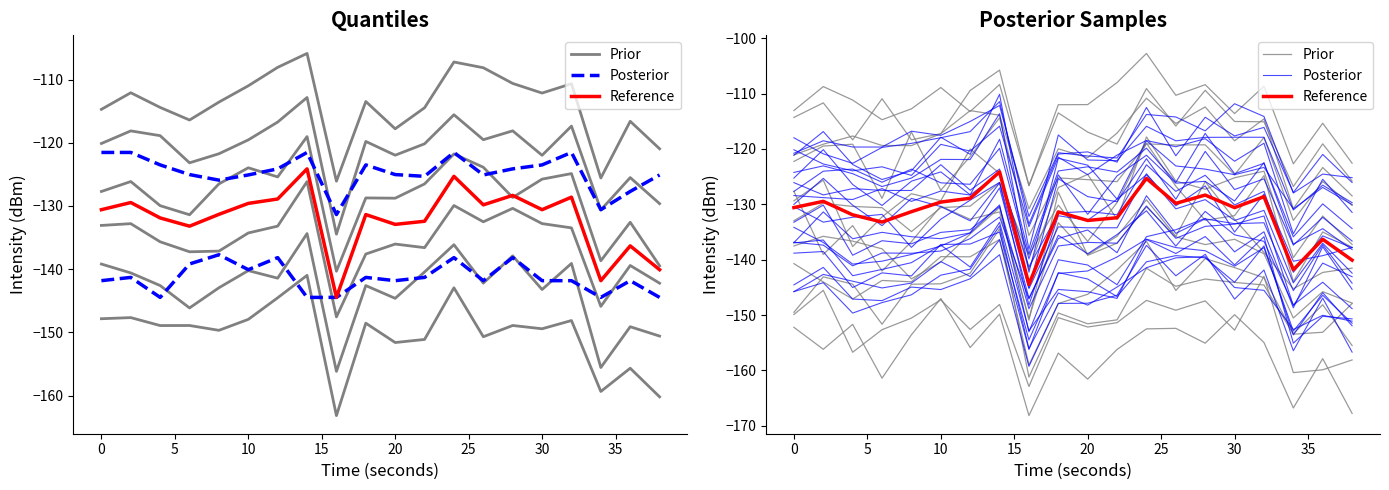

What is the highest value of the Reference series?

-124.1